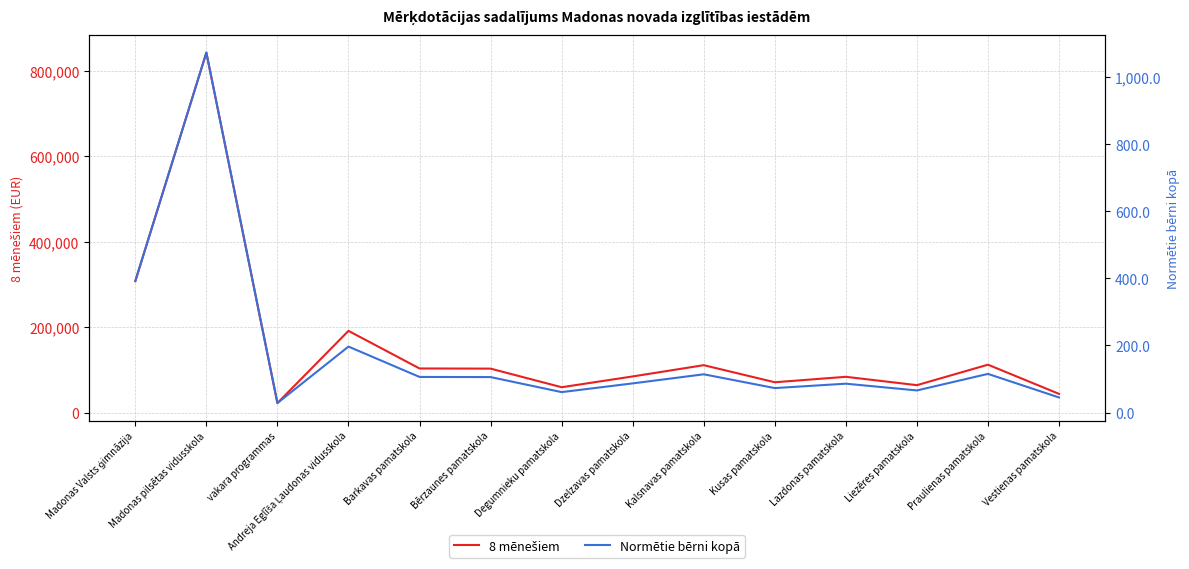

What is the difference between the Normētie bērni kopā values at vakara programmas and Kusas pamatskola?

44.6